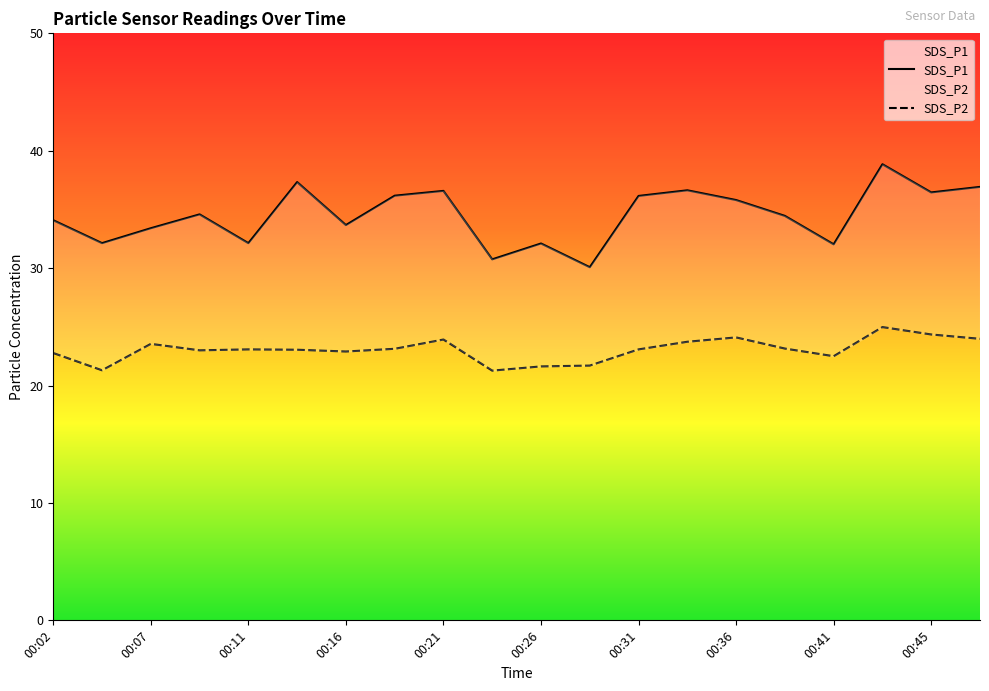

What is the label of the 19th point from the right?

00:07